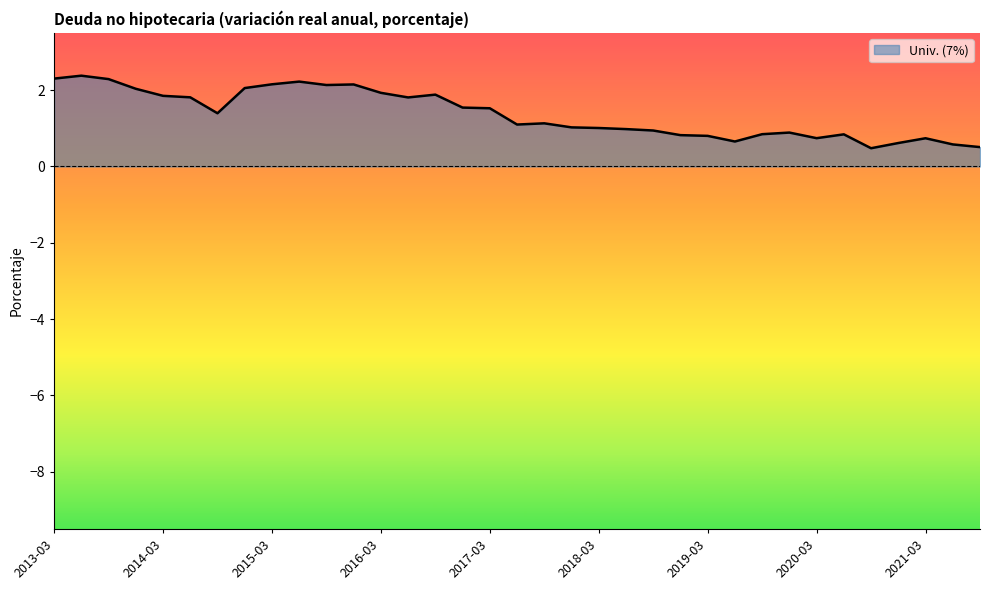

How many lines are shown in the chart?

1